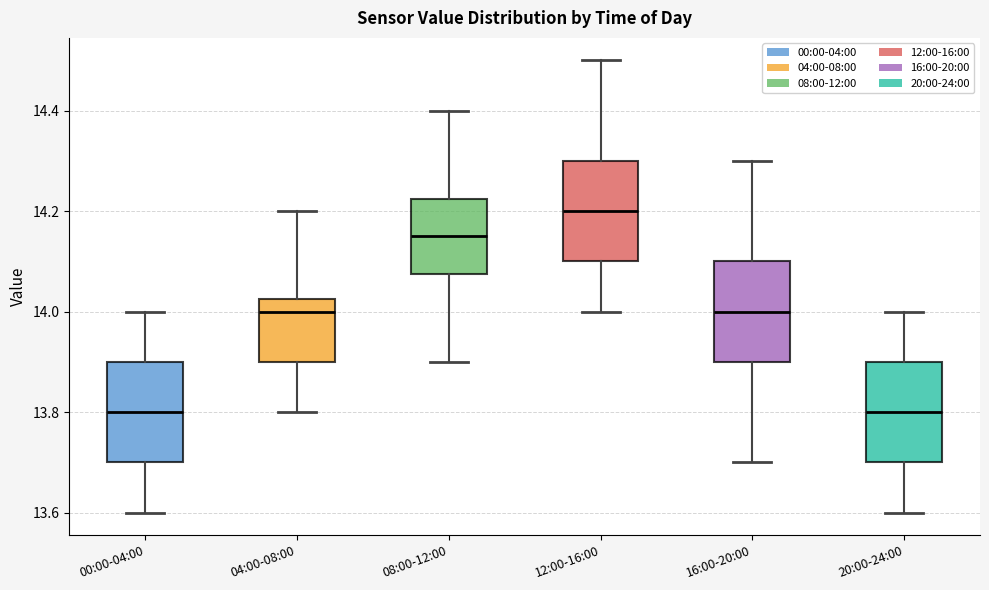

Reading left to right, read every box against the y-axis: the position of its median line, the range the box covers, and the ends of its whiskers. The values are not printed on the chart, so give them approximately, as read against the axis.

00:00-04:00: median 13.80, box 13.70 to 13.90, whiskers 13.60 to 14.00
04:00-08:00: median 14.00, box 13.90 to 14.02, whiskers 13.80 to 14.20
08:00-12:00: median 14.16, box 14.08 to 14.22, whiskers 13.90 to 14.40
12:00-16:00: median 14.20, box 14.10 to 14.30, whiskers 14.00 to 14.50
16:00-20:00: median 14.00, box 13.90 to 14.10, whiskers 13.70 to 14.30
20:00-24:00: median 13.80, box 13.70 to 13.90, whiskers 13.60 to 14.00